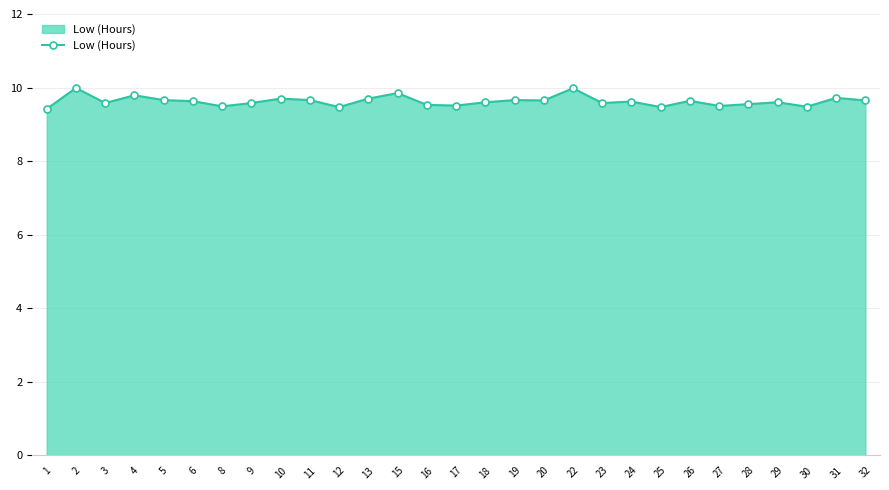

How many categories are shown in the chart?

29